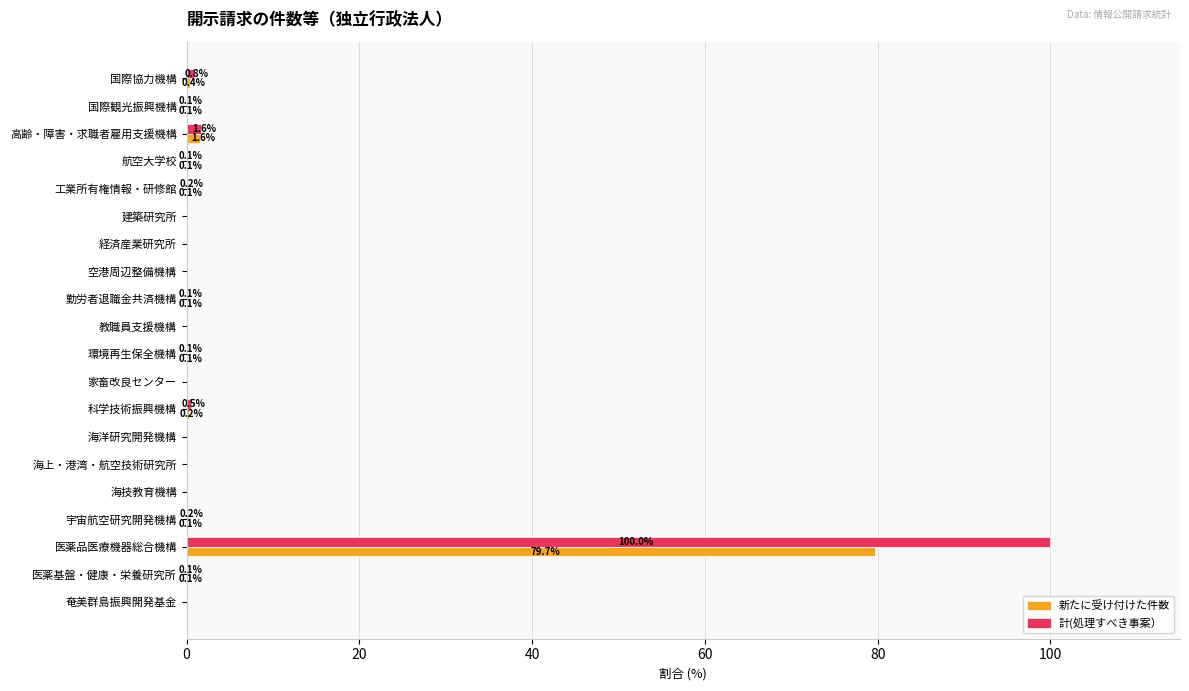

At which label is 計(処理すべき事案） closest to 50?

高齢・障害・求職者雇用支援機構